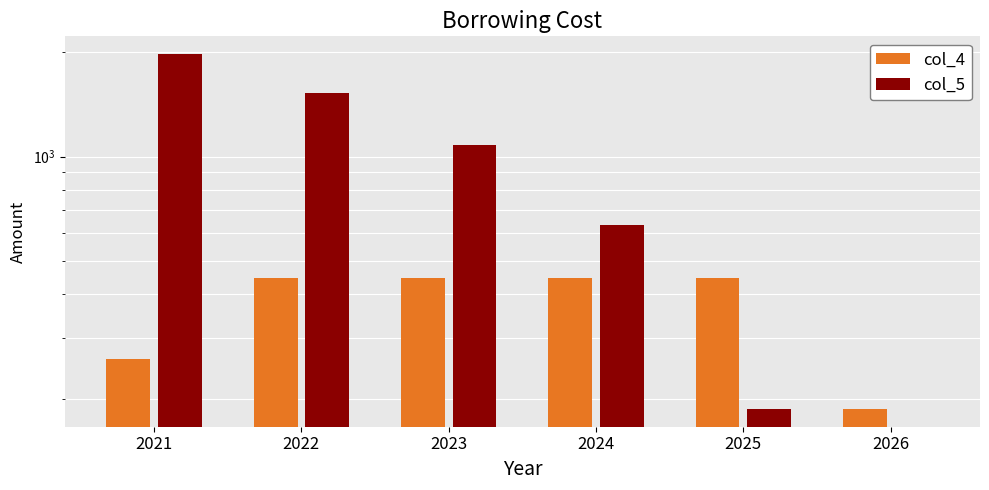

Where does the col_5 series first go above 1081?

2021